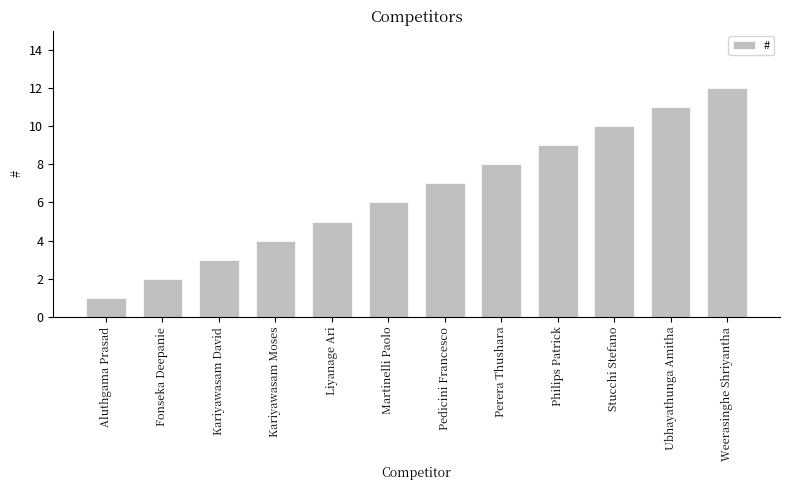

Where is the data nearest to the value 6?

Martinelli Paolo